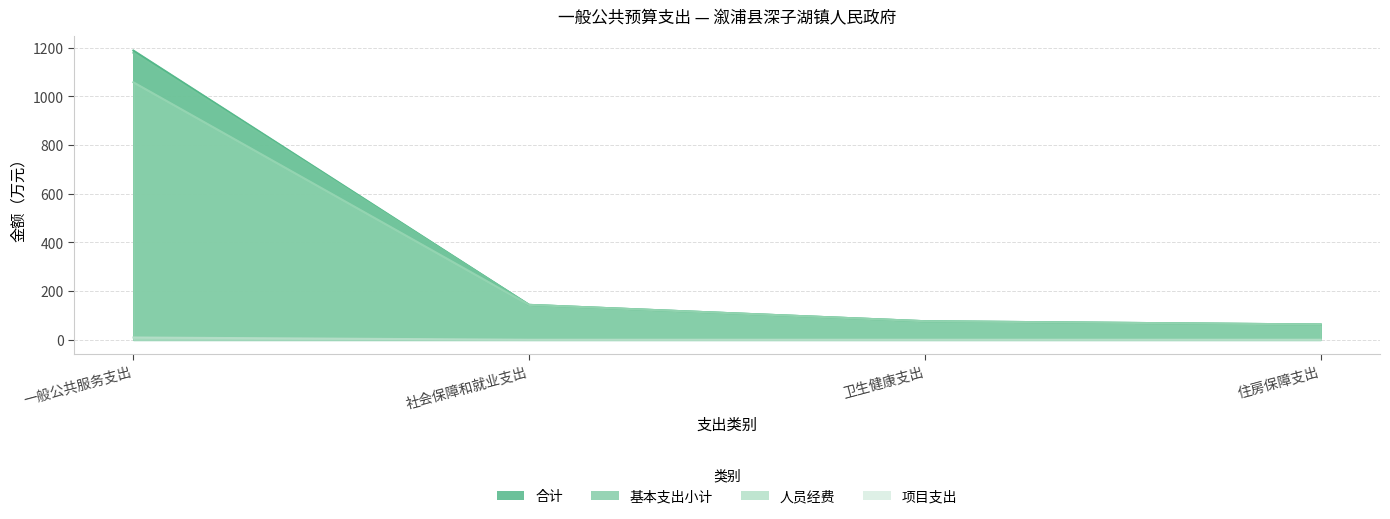

How many lines are shown in the chart?

4